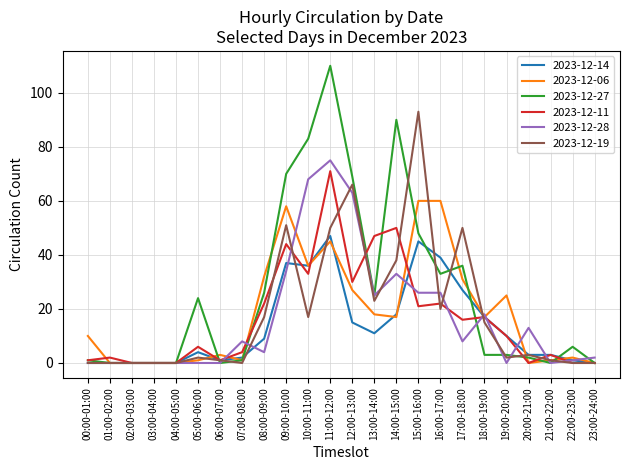

Reading right to left, list all the values displayed in this chart.

2023-12-14: 0	1	3	3	10	17	27	39	45	18	11	15	47	36	37	9	2	1	4	0	0	0	0	0
2023-12-06: 0	2	1	0	25	17	31	60	60	17	18	27	45	36	58	32	1	3	1	0	0	0	0	10
2023-12-27: 0	6	0	2	3	3	36	33	48	90	25	69	110	83	70	26	1	0	24	0	0	0	0	1
2023-12-11: 0	0	3	0	10	17	16	22	21	50	47	30	71	33	44	22	4	1	6	0	0	0	2	1
2023-12-28: 2	1	0	13	0	18	8	26	26	33	25	63	75	68	34	4	8	0	0	0	0	0	0	0
2023-12-19: 0	0	1	3	2	15	50	20	93	38	23	66	50	17	51	17	0	1	2	0	0	0	0	0